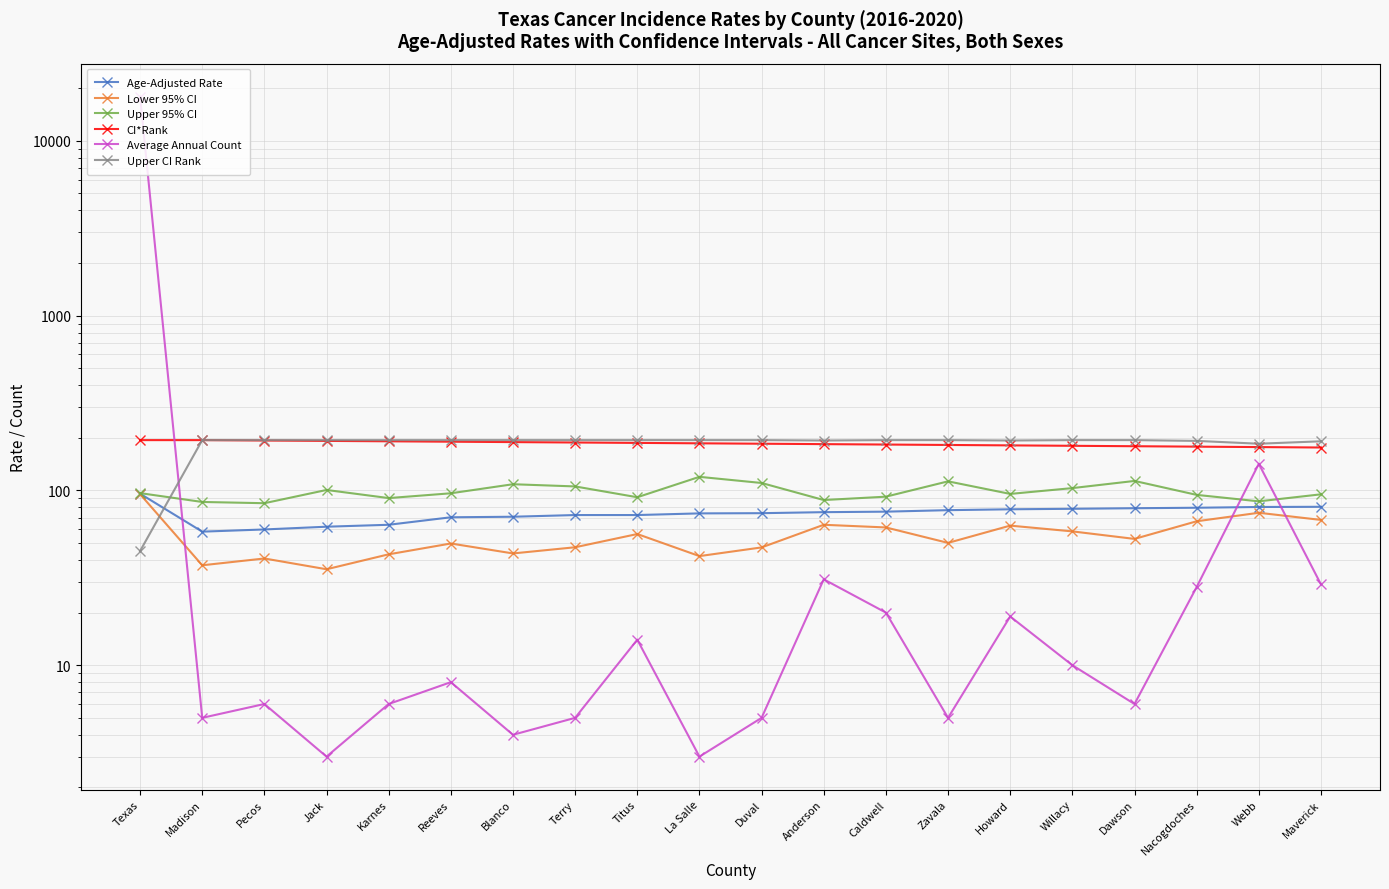

Which series has the largest range (max minus min)?

Average Annual Count